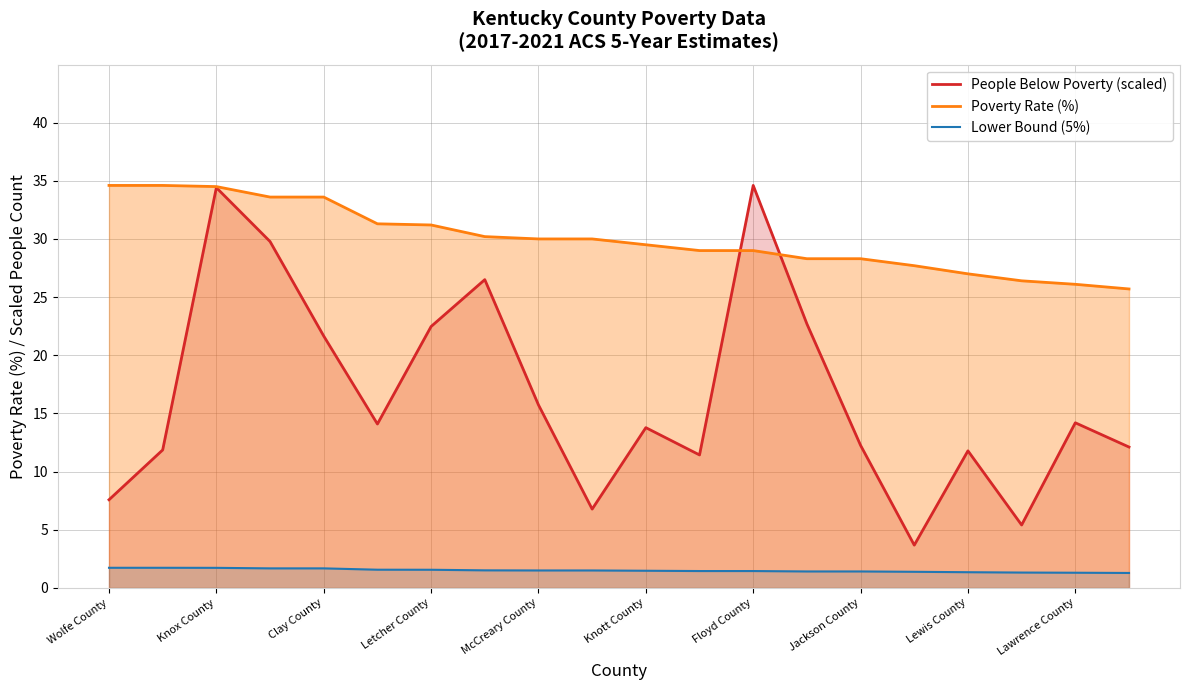

Which series has the widest spread of values?

People Below Poverty (scaled)